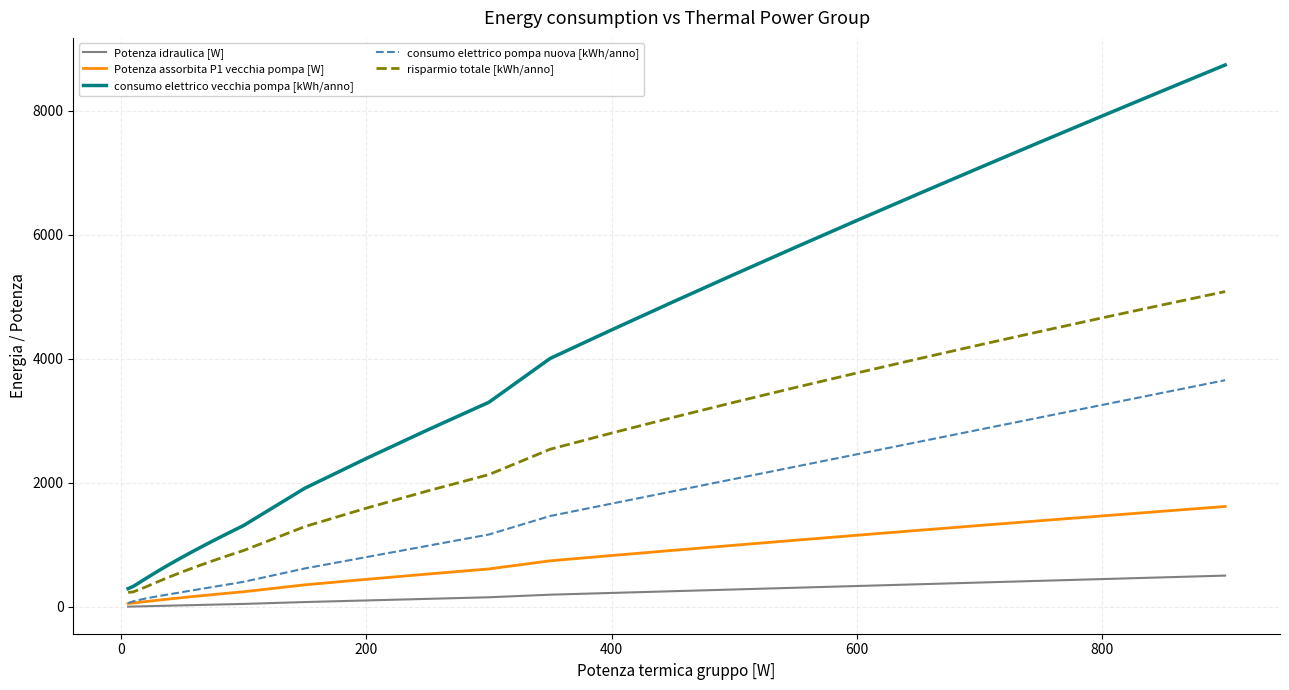

Which series has the largest total across all categories?

consumo elettrico vecchia pompa [kWh/anno]